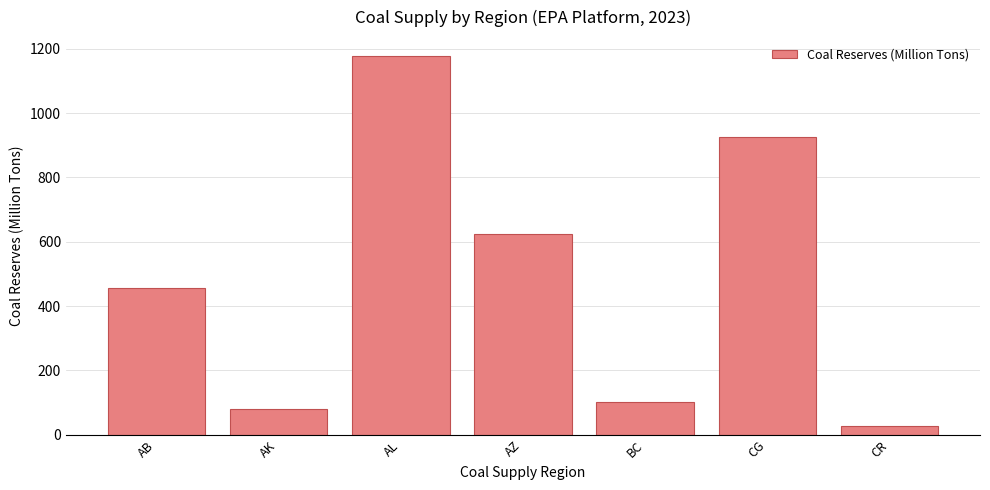

What is the sum of the values at AL and BC?

1277.9